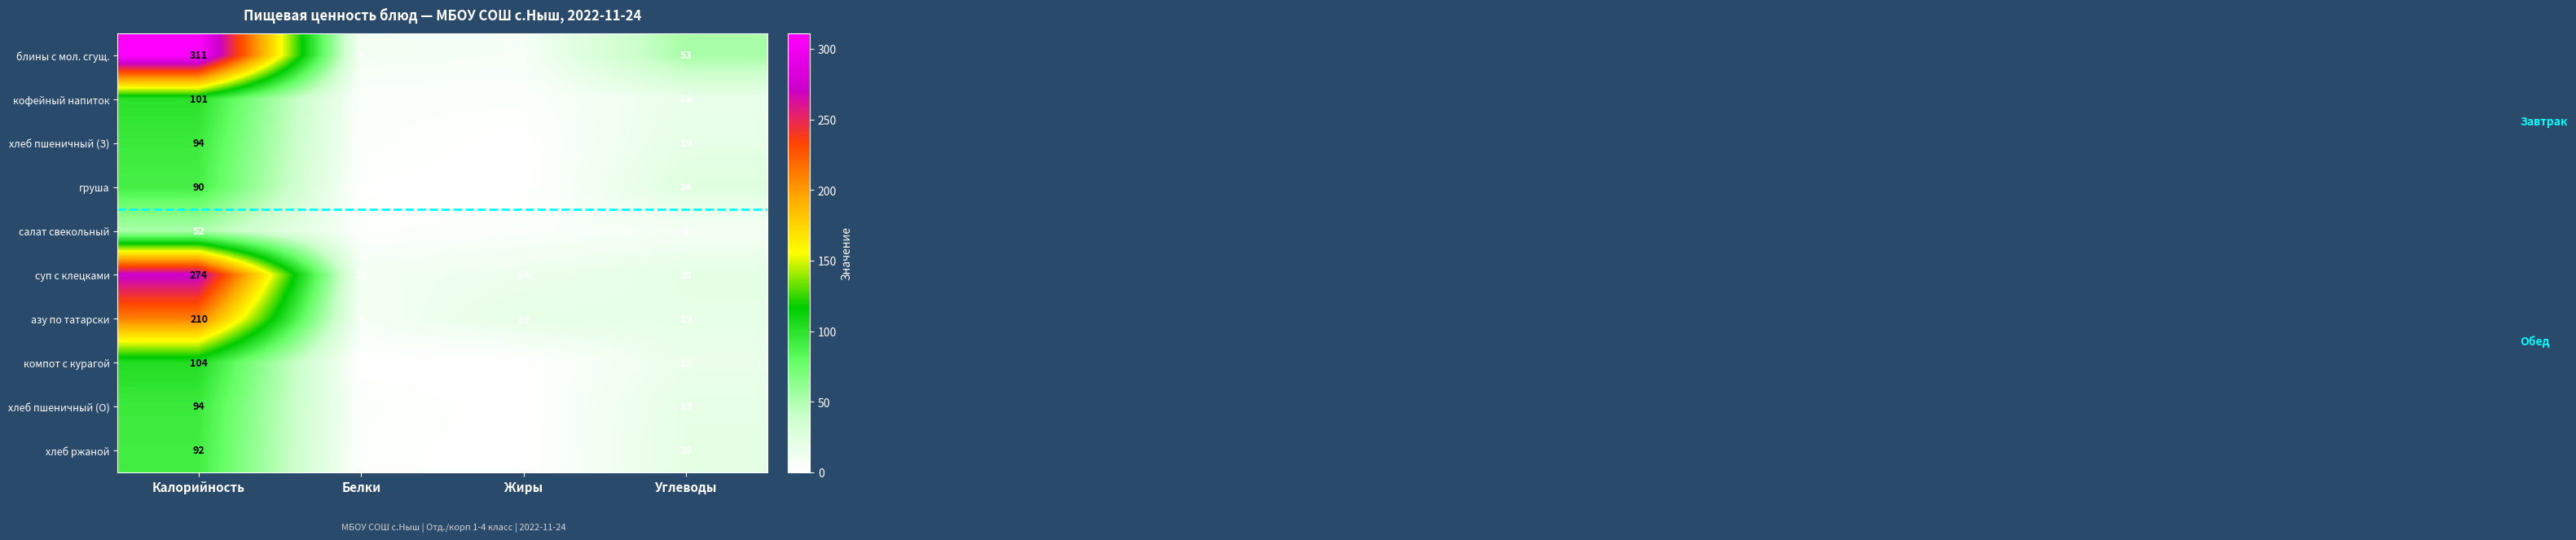

At which label is хлеб пшеничный (О) closest to 47?

Углеводы